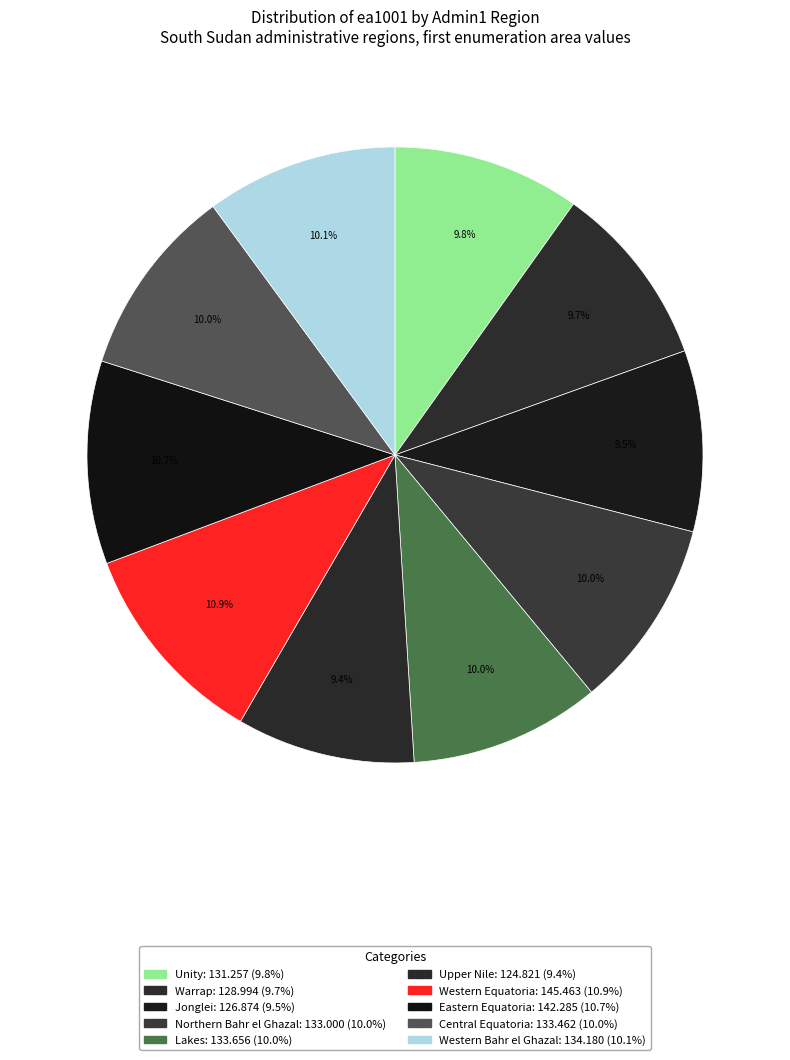

To the nearest percent, what percentage of the pie is Lakes?

10%